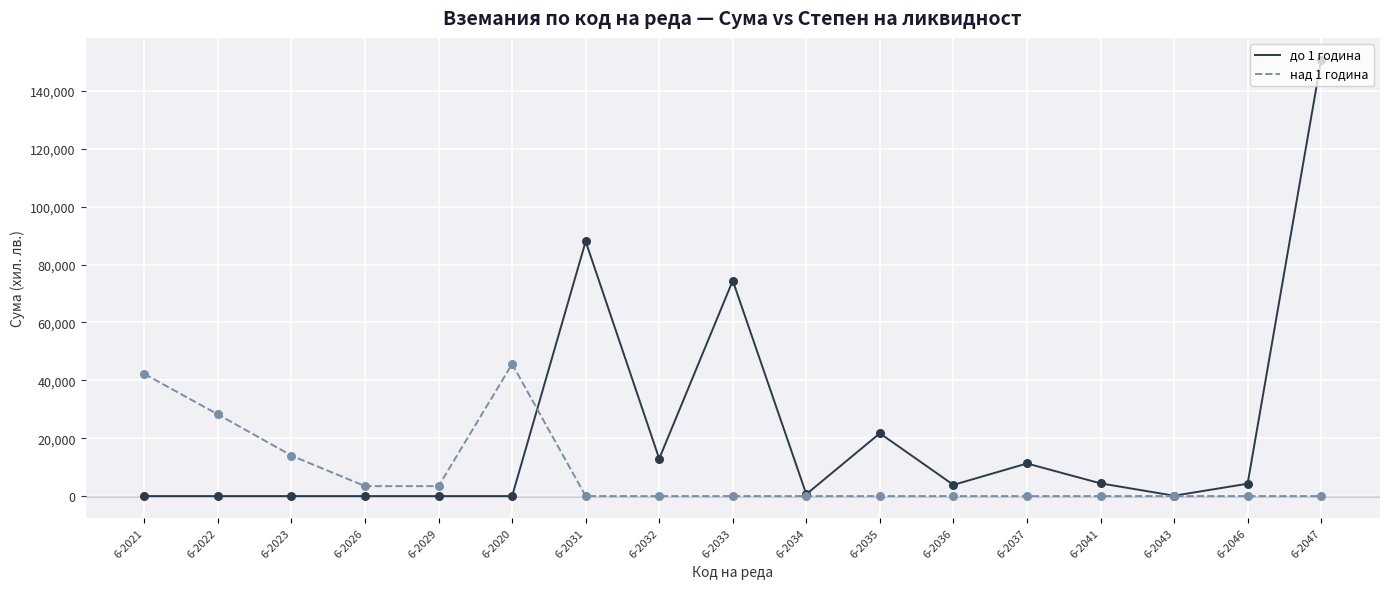

Which series has the widest spread of values?

до 1 година